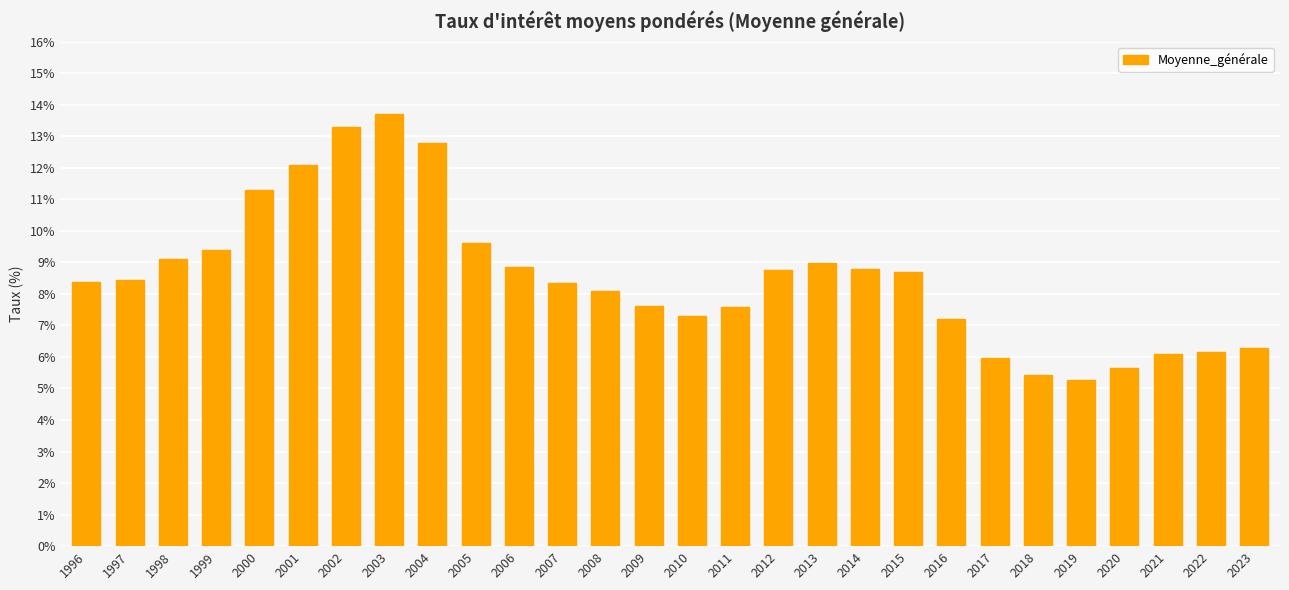

Which category has the highest value across all series?

2003